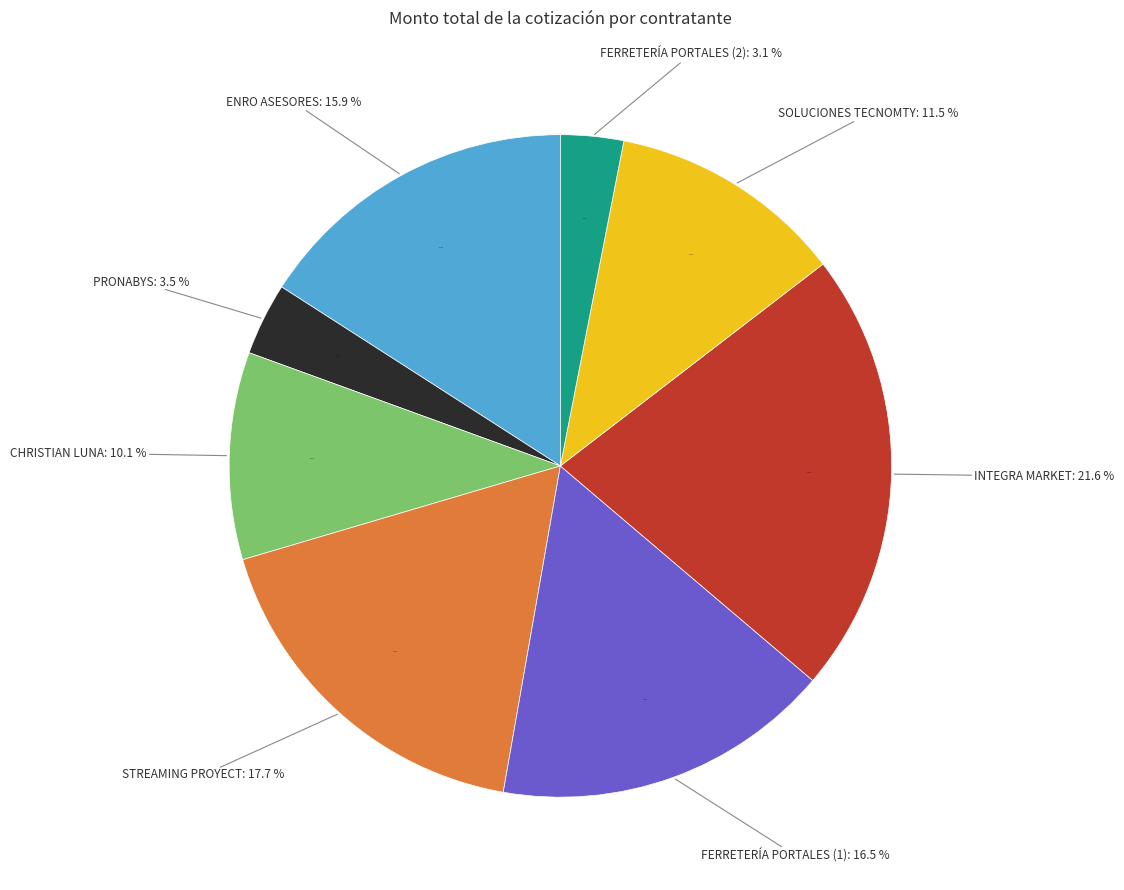

To the nearest percent, what percentage of the pie is STREAMING PROYECT, S.A DE C.V?

18%